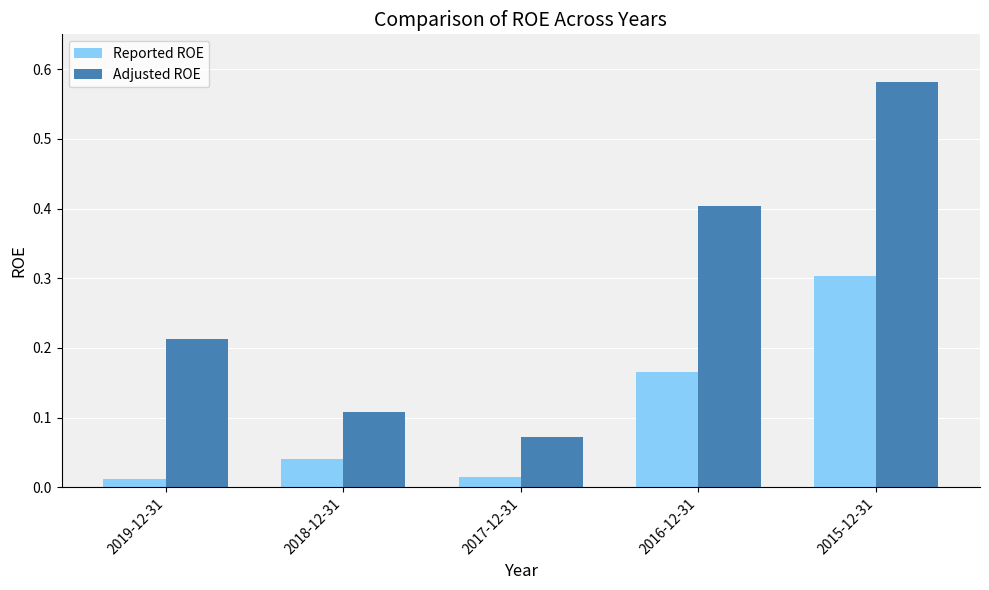

At which label does Adjusted ROE reach its peak?

2015-12-31